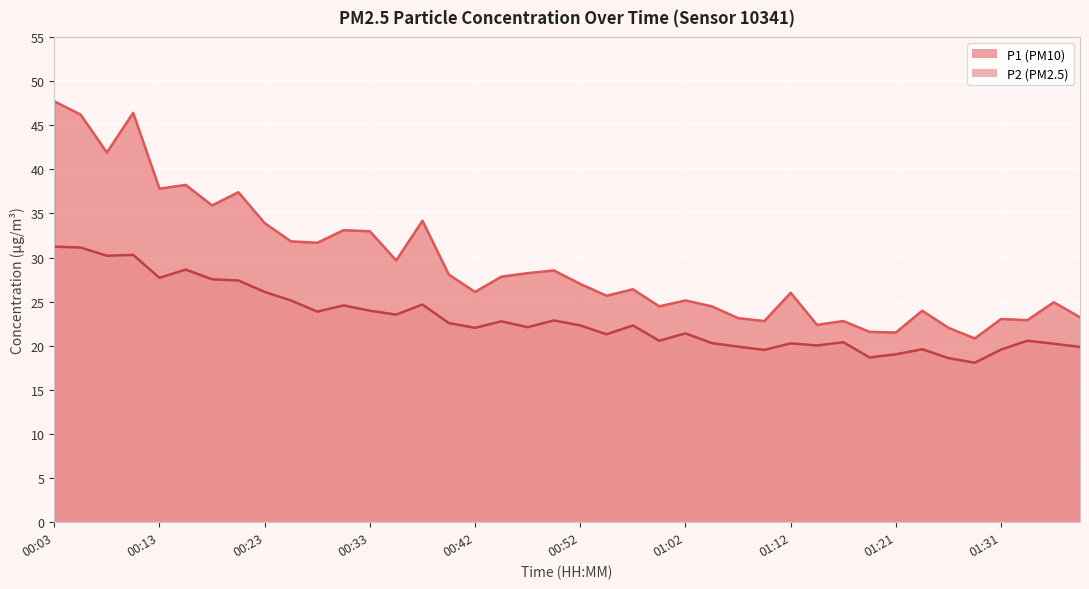

Where is P1 nearest to the value 34?

00:23